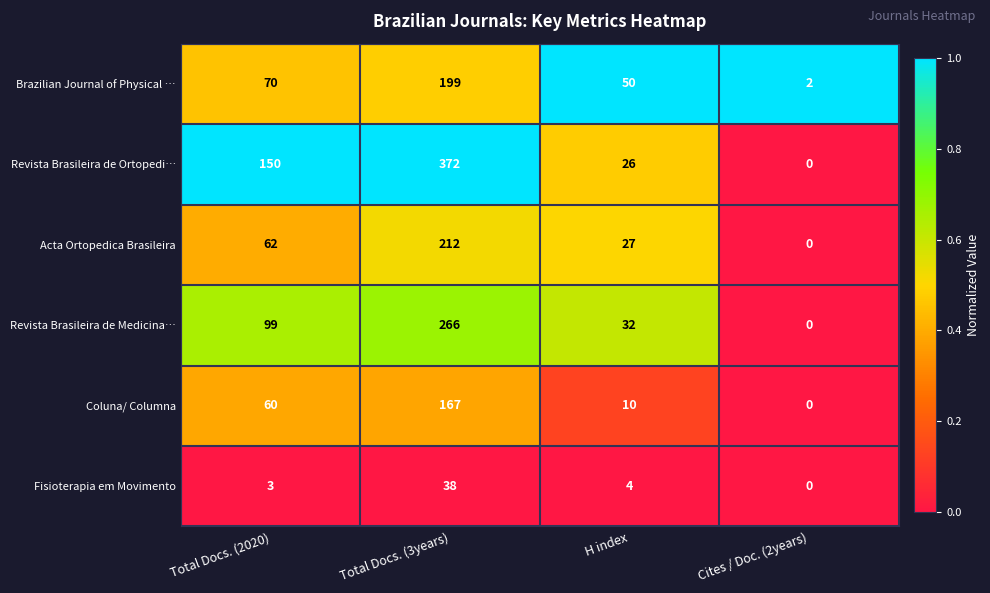

Which category has the lowest value across all series?

Cites / Doc. (2years)